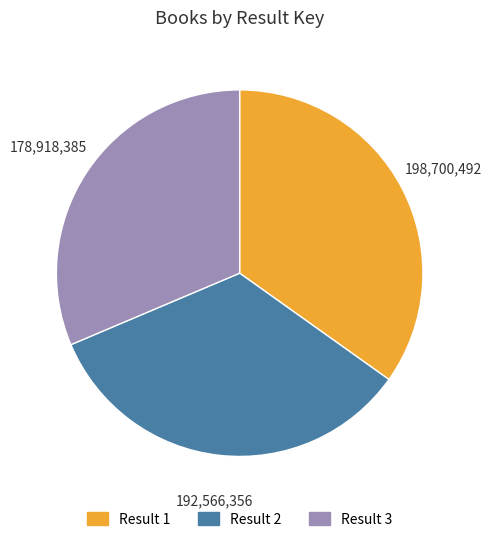

Rank the categories by value from lowest to highest.

Result 3, Result 2, Result 1